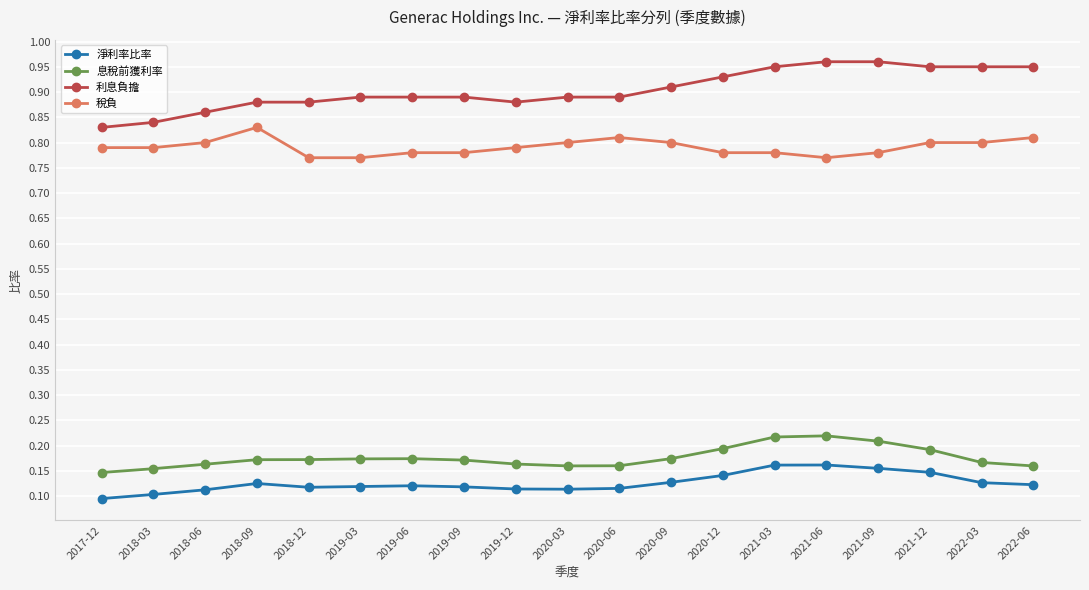

What is the sum of all 稅負 values?

15.0